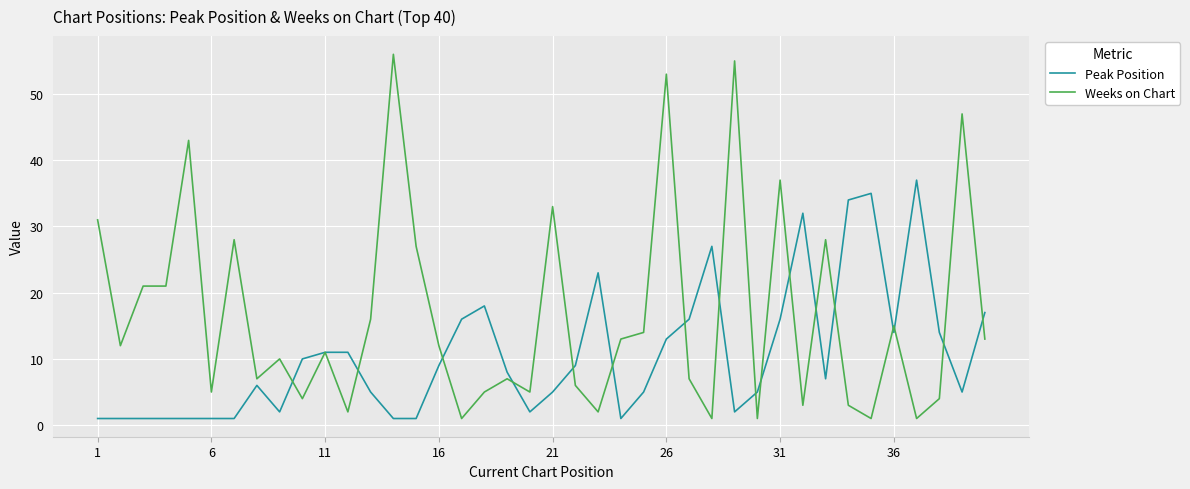

Rank the series by their maximum value, from lowest to highest.

Peak Position, Weeks on Chart